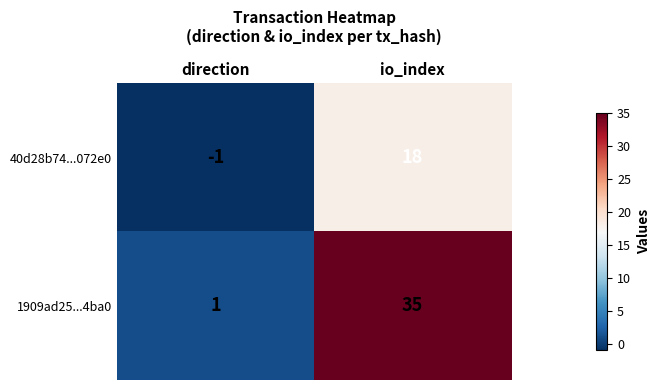

What is the sum of the 1909ad25...4ba0 values at io_index and direction?

36